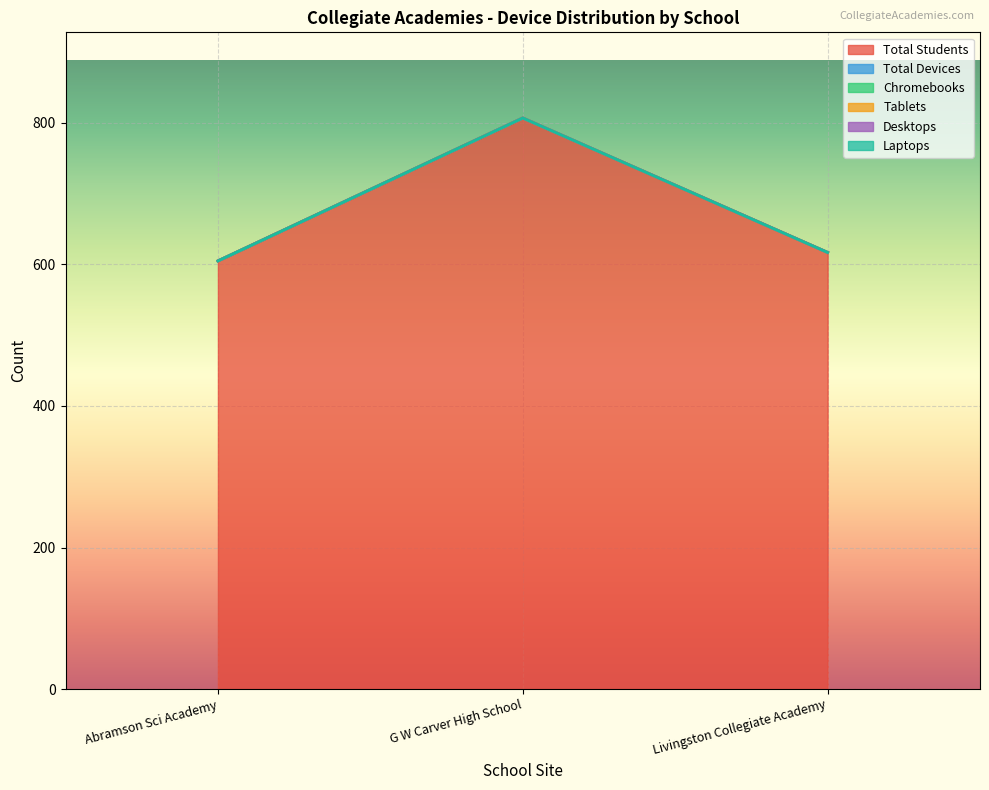

Reading left to right, extract all data points from this chart.

Total Students: 605	807	617
Total Devices: 0	0	0
Chromebooks: 0	0	0
Tablets: 0	0	0
Desktops: 0	0	0
Laptops: 0	0	0